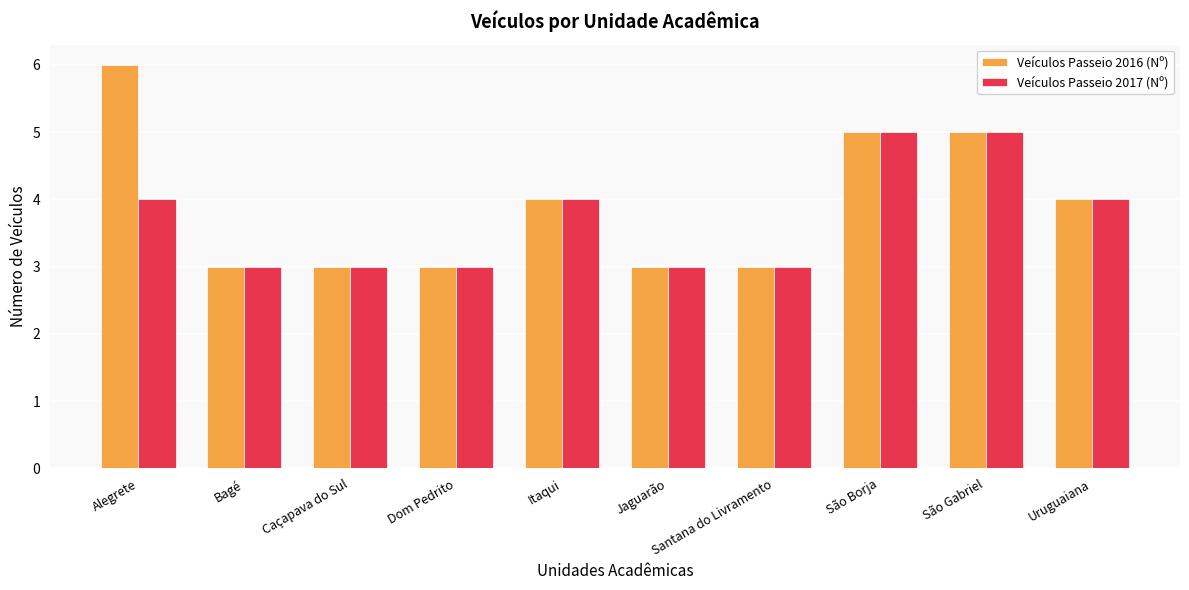

What is the total value across all series at Itaqui?

8